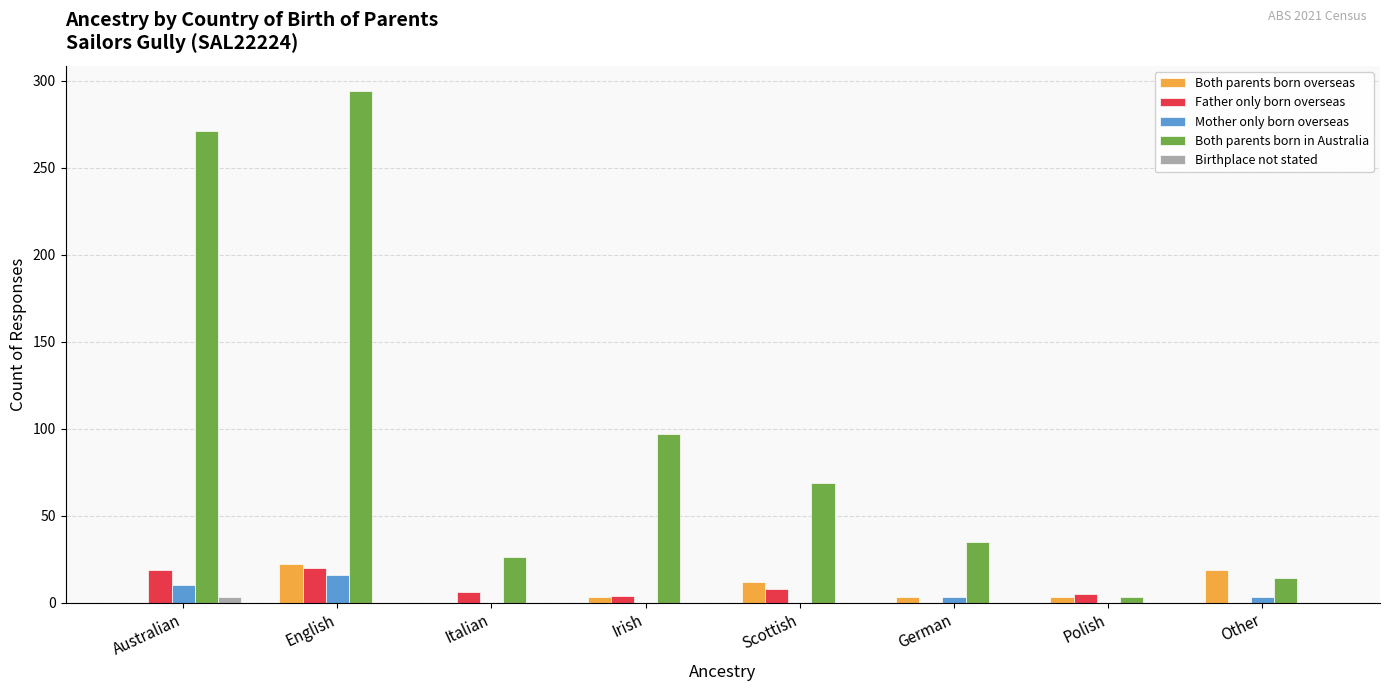

Where is Both parents born in Australia nearest to the value 148?

Irish